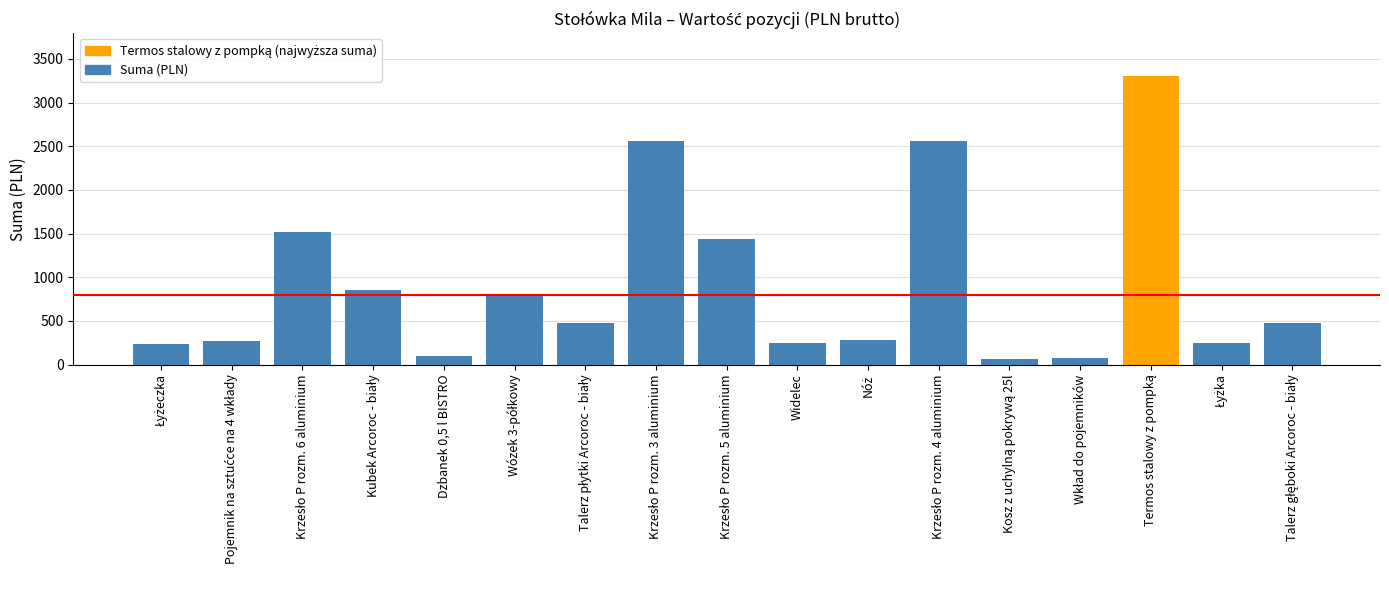

What is the difference between the maximum and minimum values?

3236.0